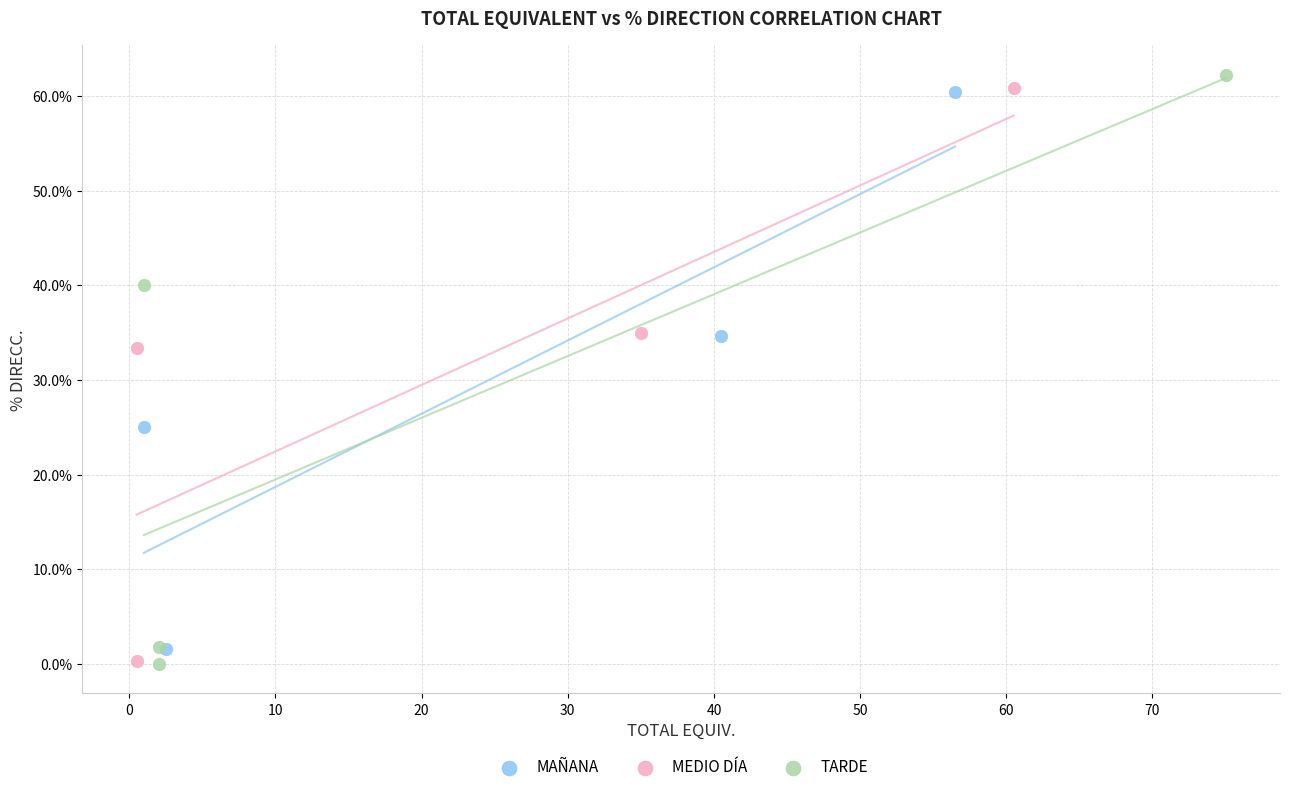

Which series has the largest Y range (max minus min)?

TARDE